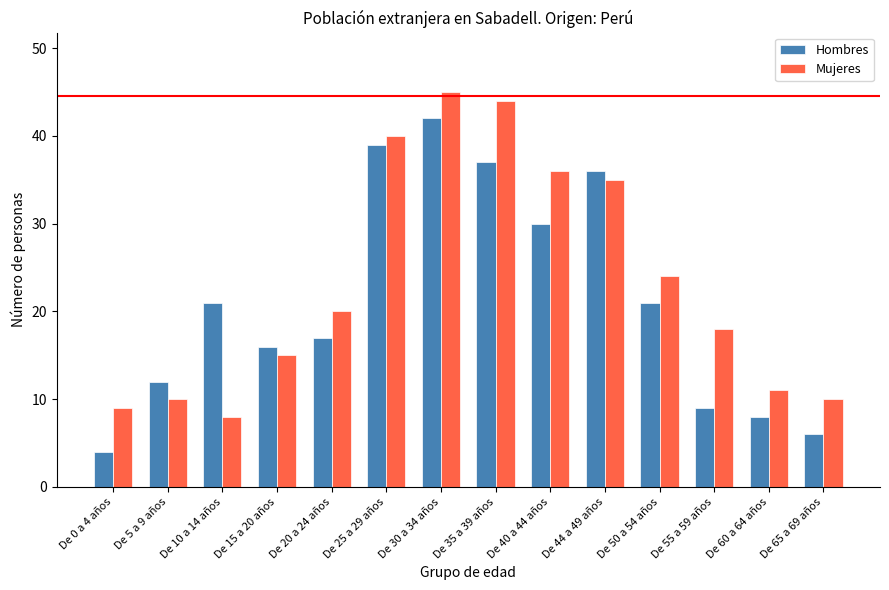

Reading right to left, what are all the values shown in this chart?

Hombres: De 65 a 69 años=6	De 60 a 64 años=8	De 55 a 59 años=9	De 50 a 54 años=21	De 44 a 49 años=36	De 40 a 44 años=30	De 35 a 39 años=37	De 30 a 34 años=42	De 25 a 29 años=39	De 20 a 24 años=17	De 15 a 20 años=16	De 10 a 14 años=21	De 5 a 9 años=12	De 0 a 4 años=4
Mujeres: De 65 a 69 años=10	De 60 a 64 años=11	De 55 a 59 años=18	De 50 a 54 años=24	De 44 a 49 años=35	De 40 a 44 años=36	De 35 a 39 años=44	De 30 a 34 años=45	De 25 a 29 años=40	De 20 a 24 años=20	De 15 a 20 años=15	De 10 a 14 años=8	De 5 a 9 años=10	De 0 a 4 años=9